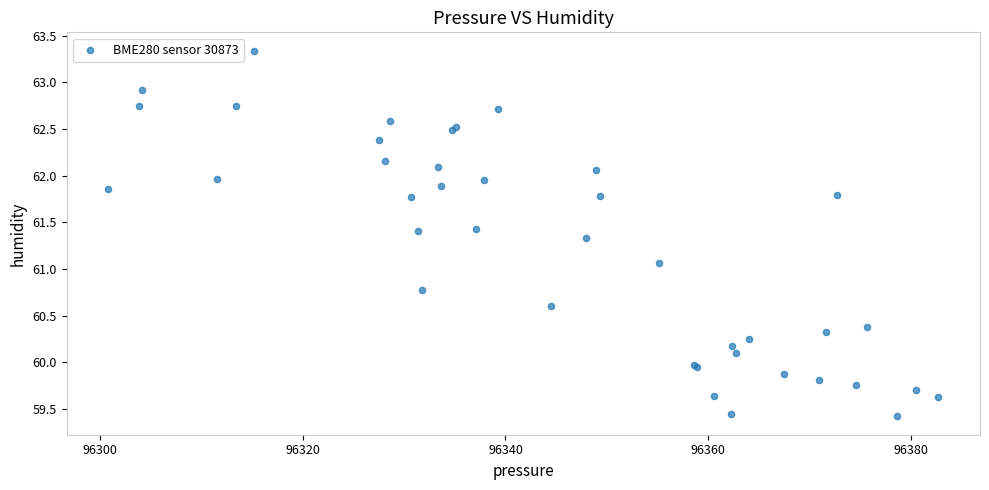

What Y value in the scatter plot is closest to 61?

61.1